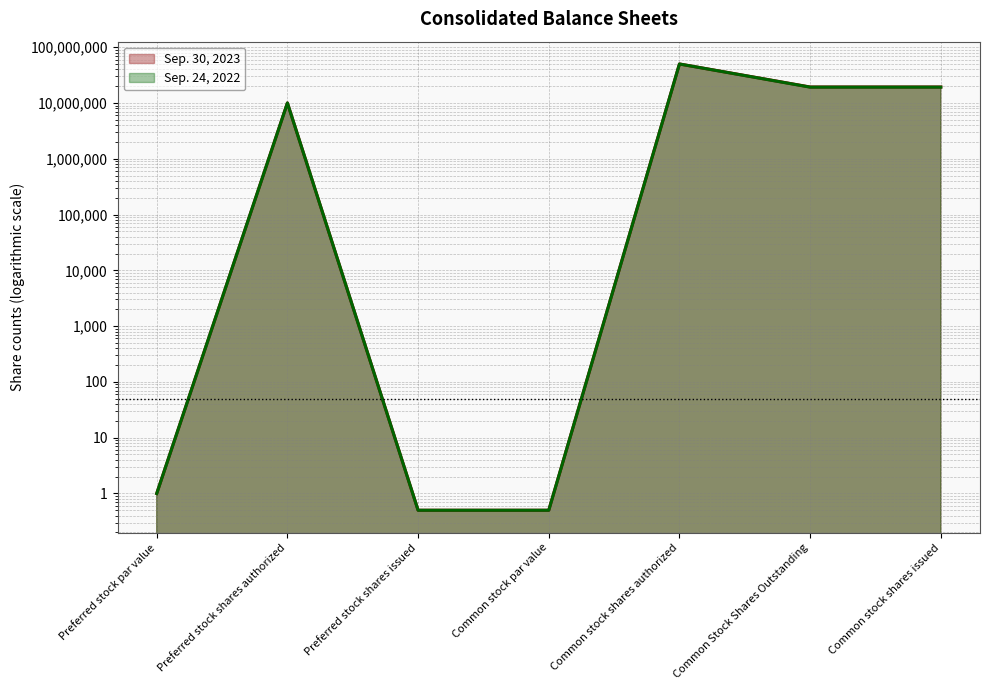

Reading right to left, what are all the values shown in this chart?

Sep. 30, 2023: 19332000.0	19332000.0	50000000.0	0.5	0.5	10000000.0	1.0
Sep. 24, 2022: 19219000.0	19219000.0	50000000.0	0.5	0.5	10000000.0	1.0